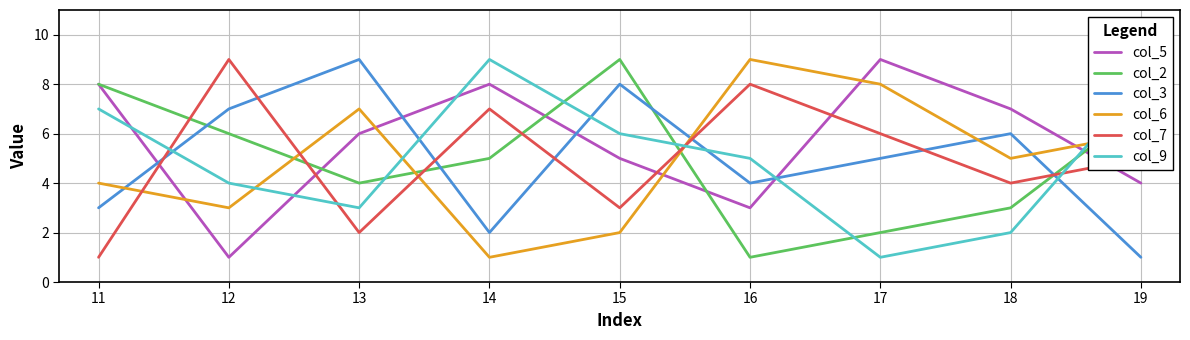

Rank the series at 15 from highest to lowest value.

col_2, col_3, col_9, col_5, col_7, col_6